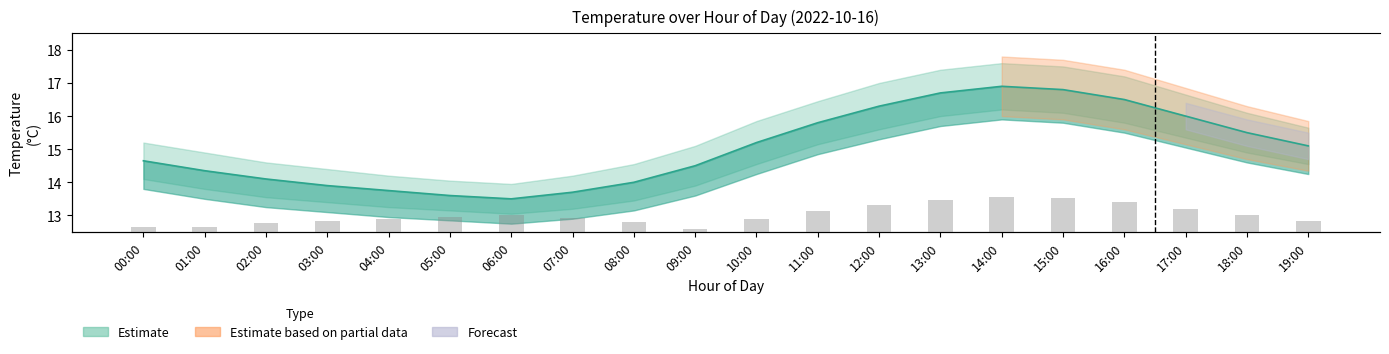

How many bars are there in total?

20